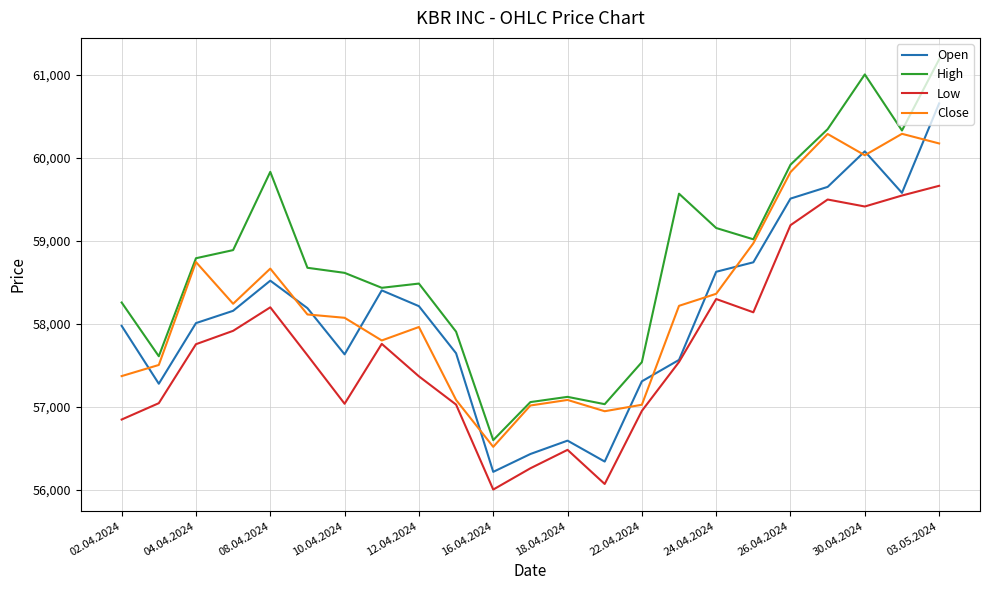

List the series in order of their peak value, lowest first.

Low, Close, Open, High